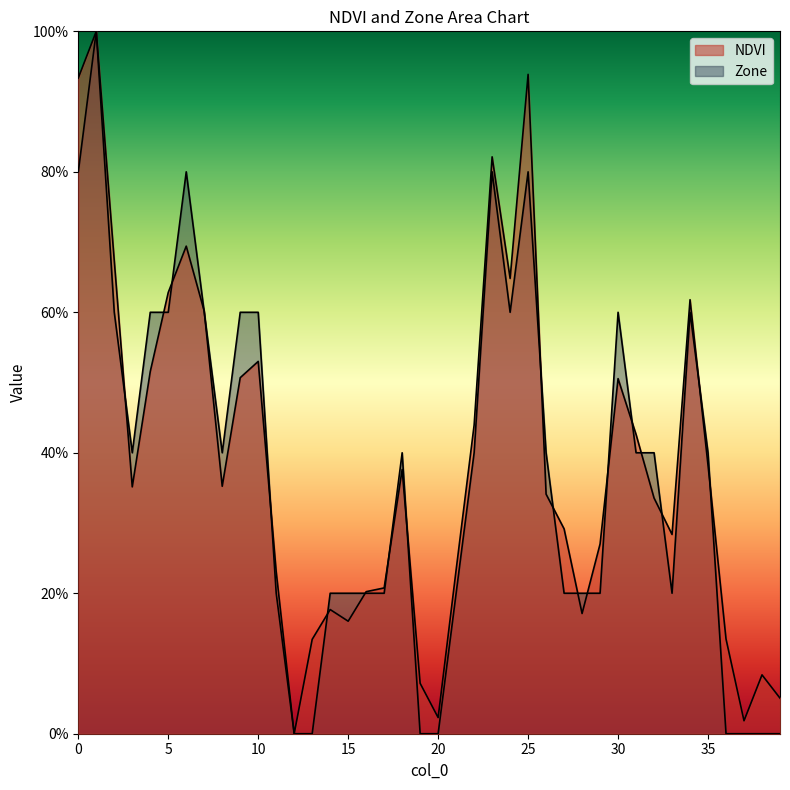

How many intersections are there between Zone and NDVI?

20